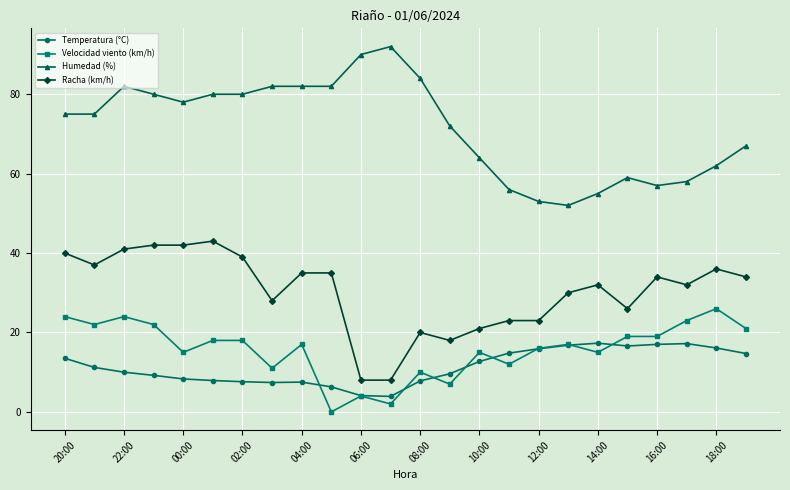

True or false: Velocidad viento (km/h) and Temperatura (°C) intersect in this chart.

True